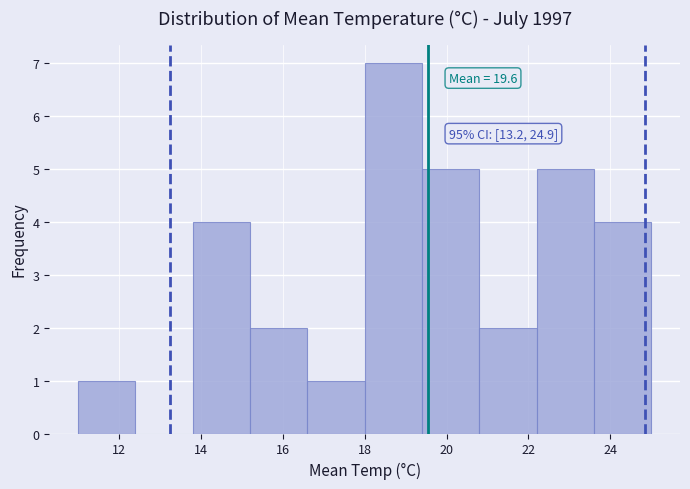

Over which range of the x-axis is the bar tallest?

18.0 to 19.4